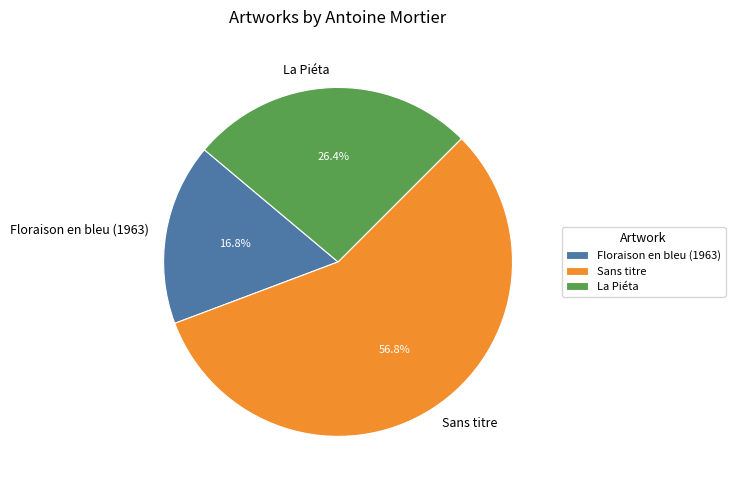

Is there a majority slice in this chart?

Yes